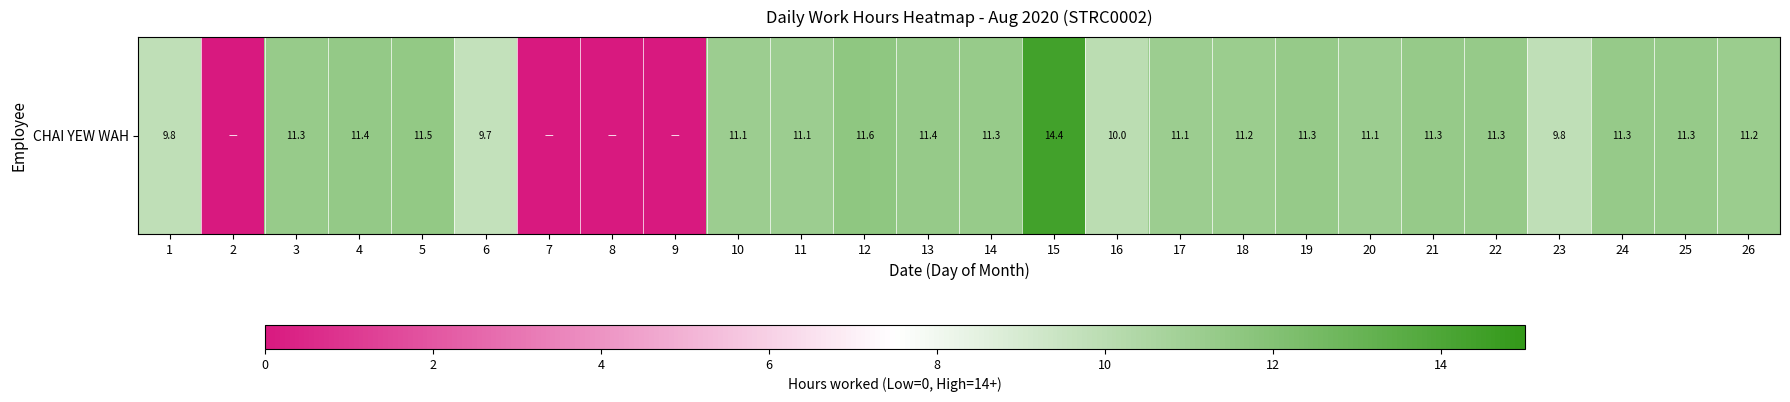

Rank the categories by value from lowest to highest.

2, 7, 8, 9, 6, 1, 23, 16, 10, 17, 20, 11, 18, 26, 14, 3, 19, 24, 22, 25, 21, 13, 4, 5, 12, 15